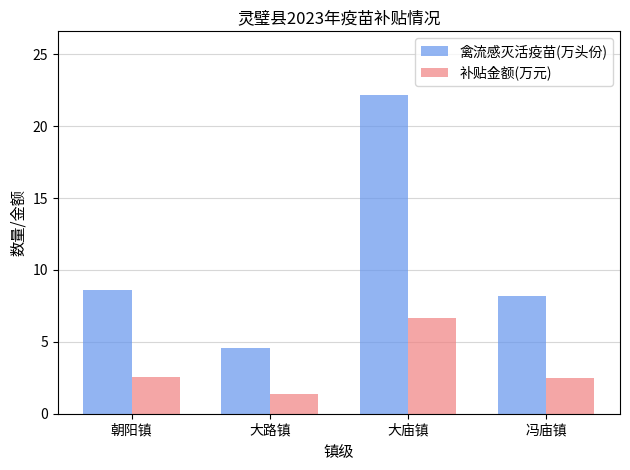

Which category has the highest value in the 补贴金额(万元) series?

大庙镇